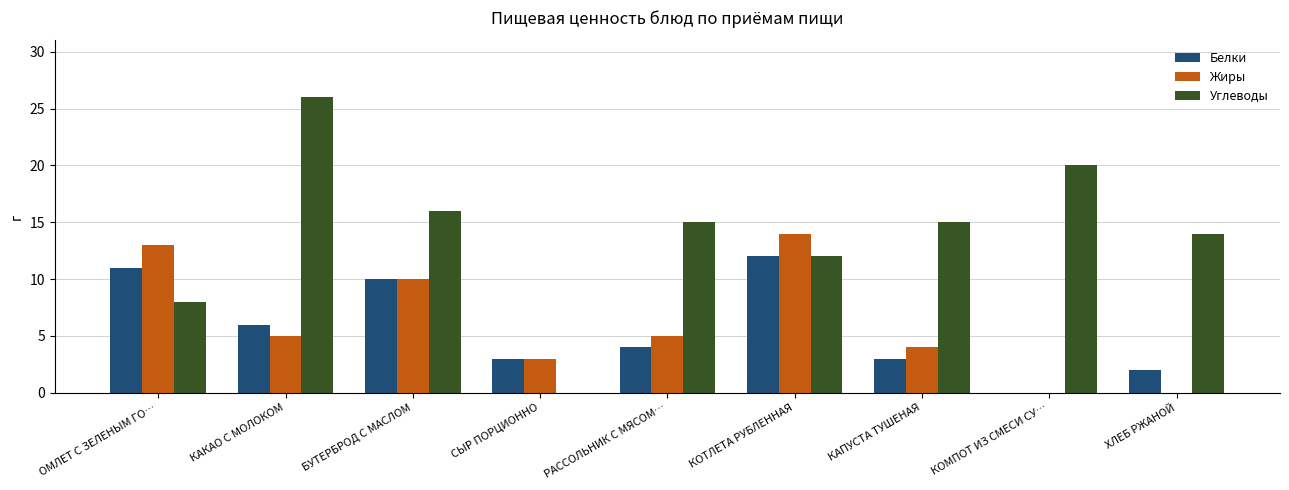

What is the average value of the Белки series?

6